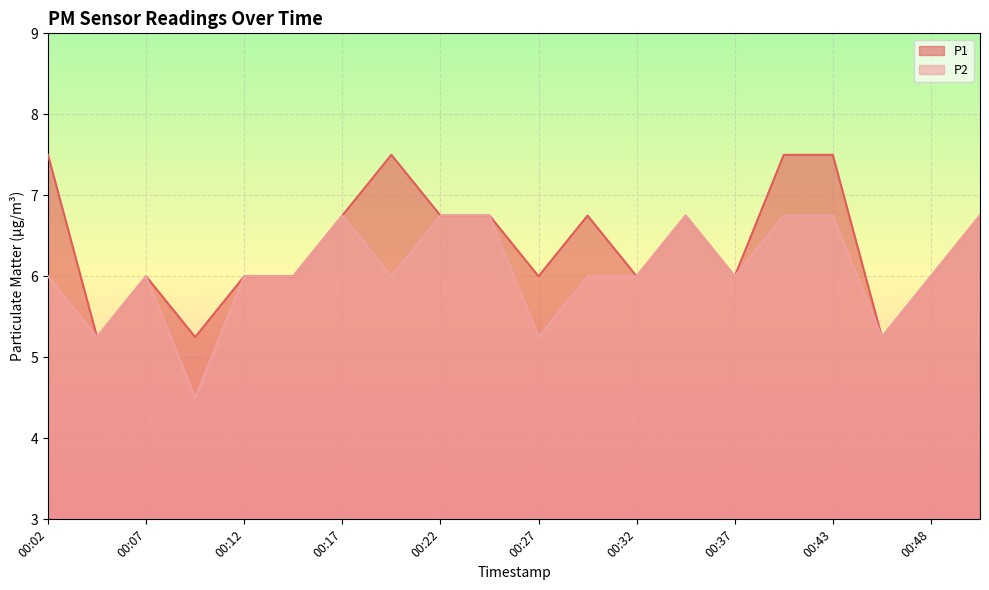

Is it true that P1 equals 6.8 at 00:22?

True